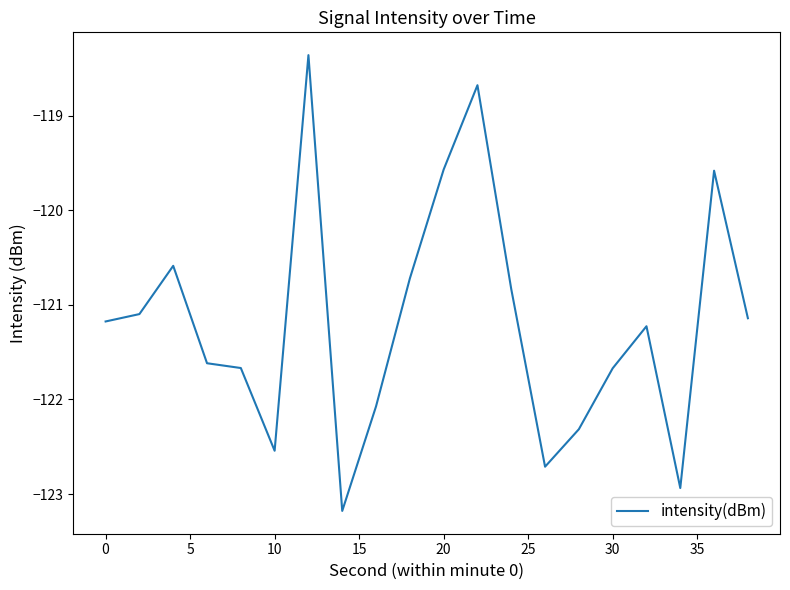

What is the difference between the maximum and minimum values?

4.8